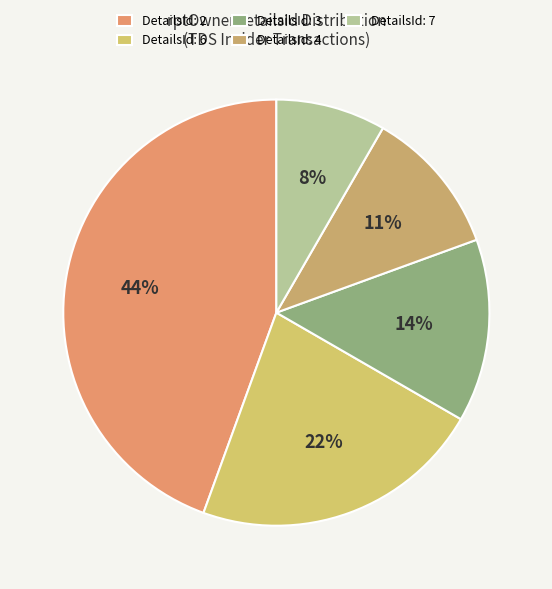

To the nearest percent, what is the difference between the largest and smallest slice percentages?

36%